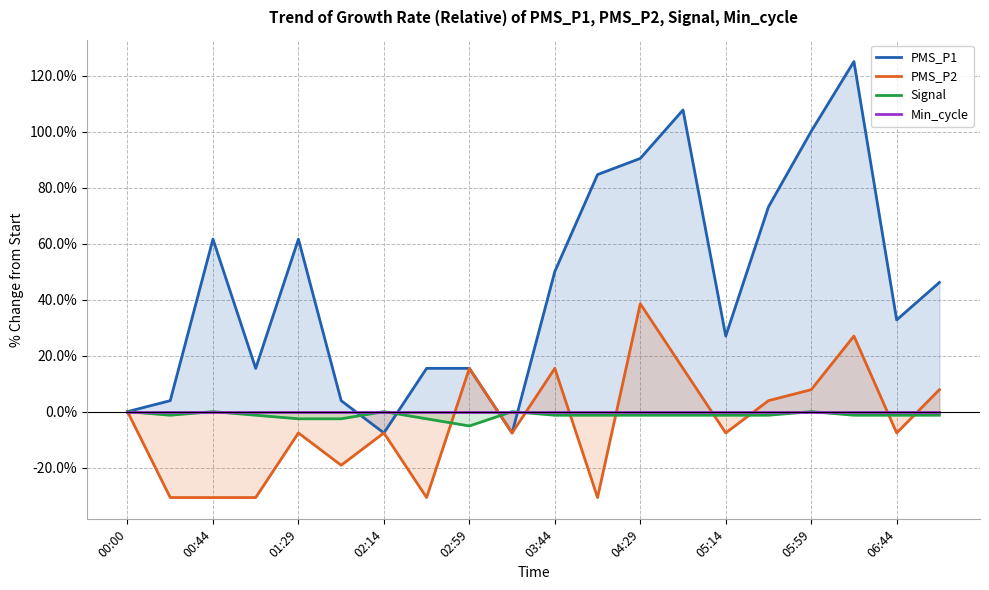

What is the minimum value shown in the chart?

-30.7